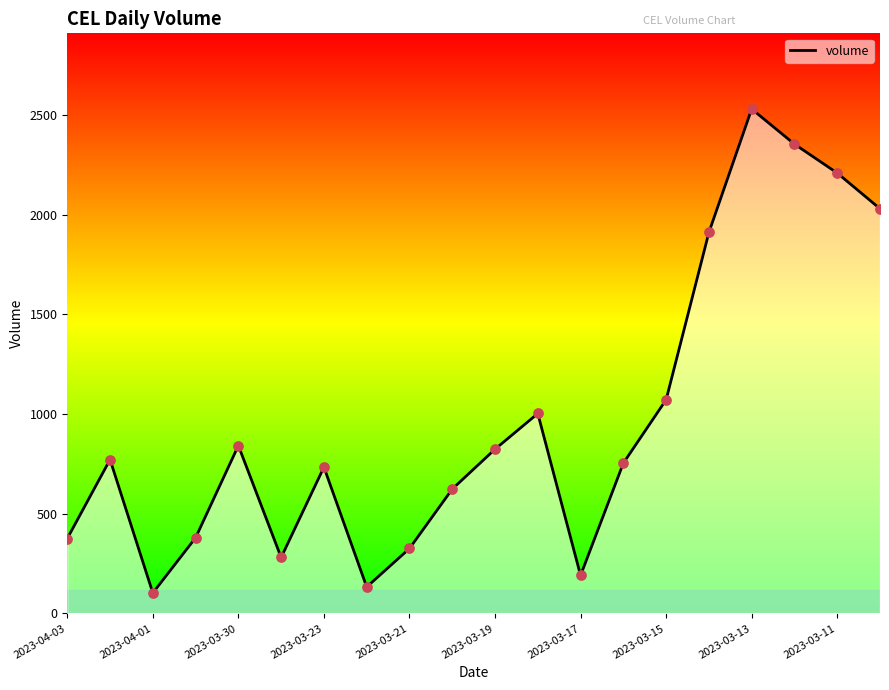

What is the greatest value displayed?

2530